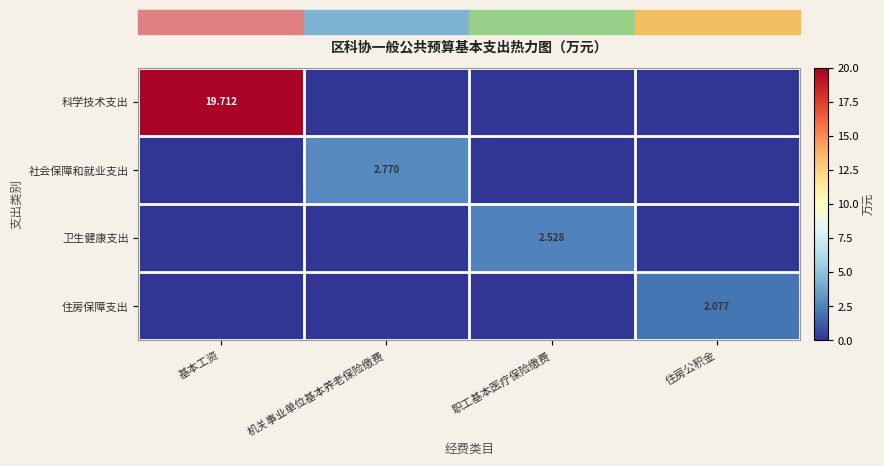

How many categories are shown in the chart?

4